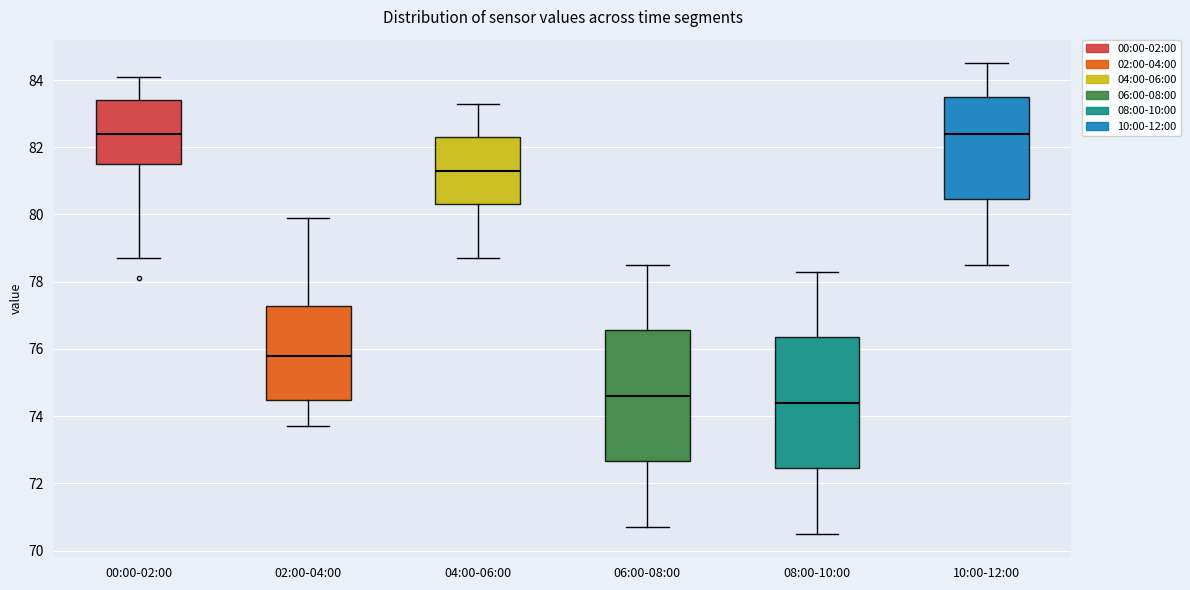

Reading left to right, read every box against the y-axis: the position of its median line, the range the box covers, and the ends of its whiskers. The values are not printed on the chart, so give them approximately, as read against the axis.

00:00-02:00: median 82.4, box 81.6 to 83.4, whiskers 78.8 to 84.2
02:00-04:00: median 75.8, box 74.4 to 77.2, whiskers 73.8 to 80.0
04:00-06:00: median 81.4, box 80.4 to 82.4, whiskers 78.8 to 83.4
06:00-08:00: median 74.6, box 72.6 to 76.6, whiskers 70.8 to 78.6
08:00-10:00: median 74.4, box 72.4 to 76.4, whiskers 70.6 to 78.4
10:00-12:00: median 82.4, box 80.4 to 83.6, whiskers 78.6 to 84.6